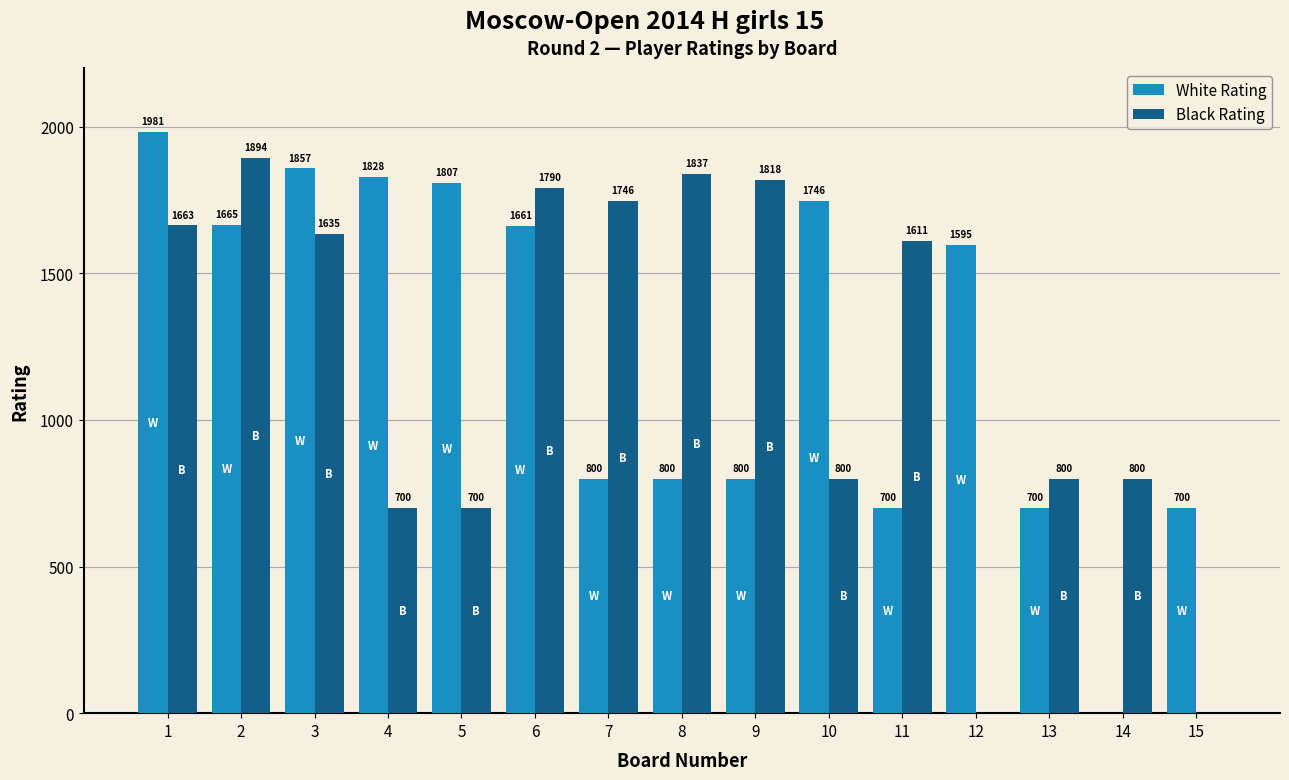

How many groups of bars are there?

15